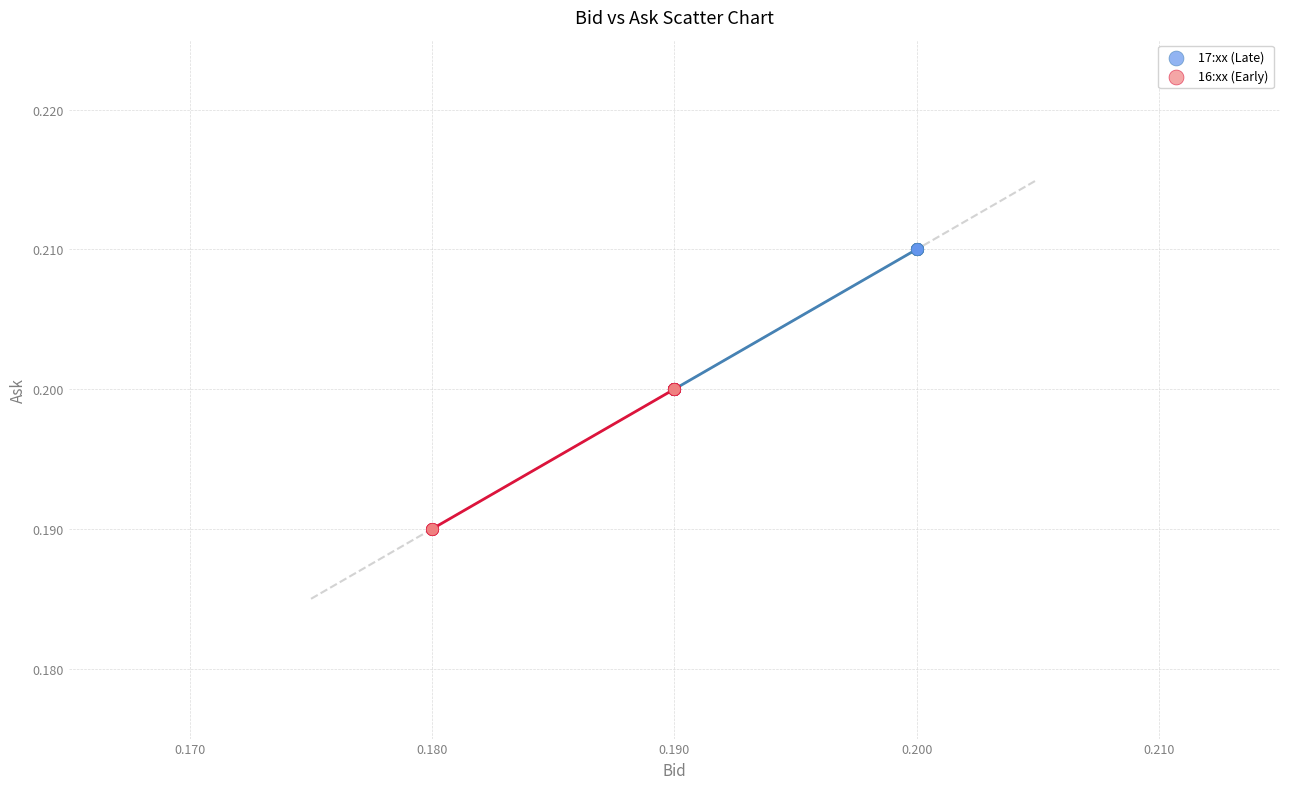

Which series contains the highest Y value?

17:xx (Late)